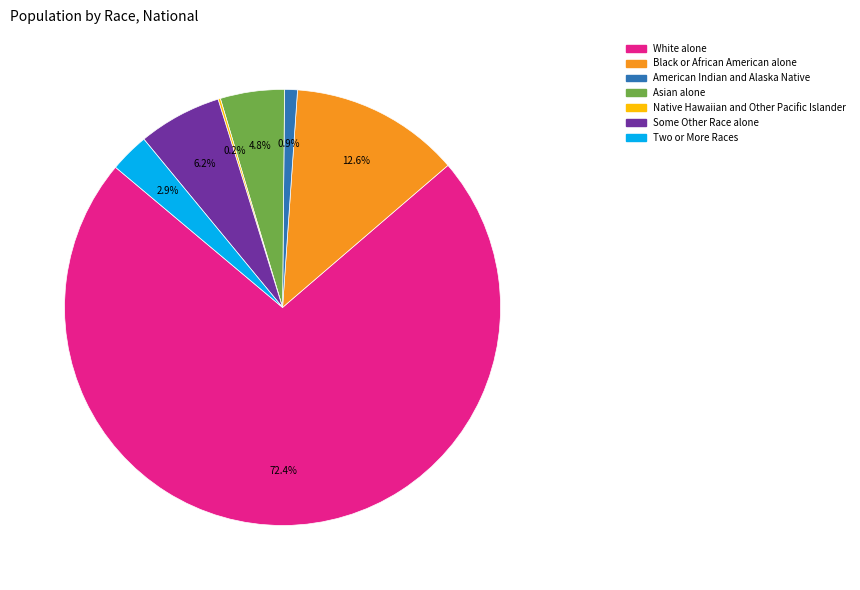

Between American Indian and Alaska Native and White alone, which is larger?

White alone